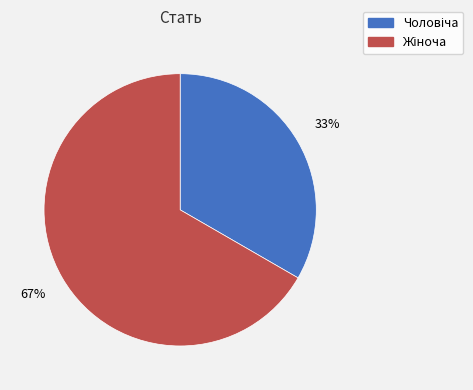

Is there any slice that represents more than half of the pie?

Yes